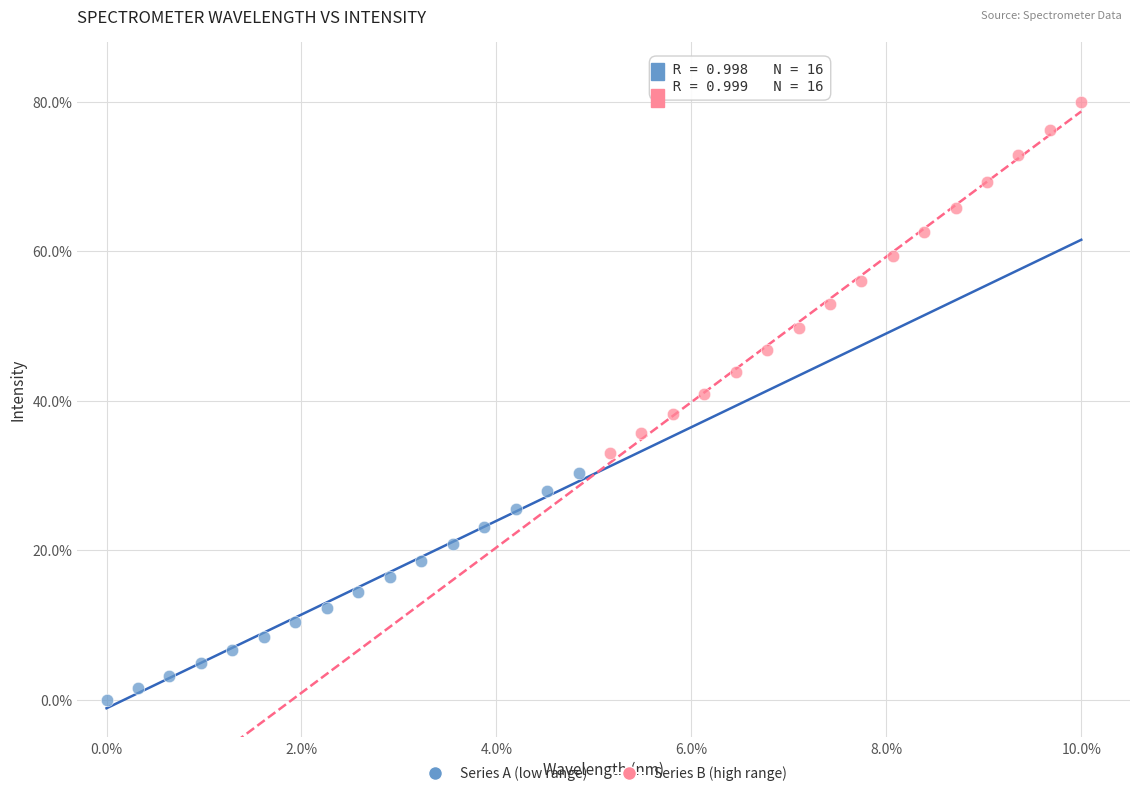

Which series reaches the minimum Y coordinate?

Series A (low range)